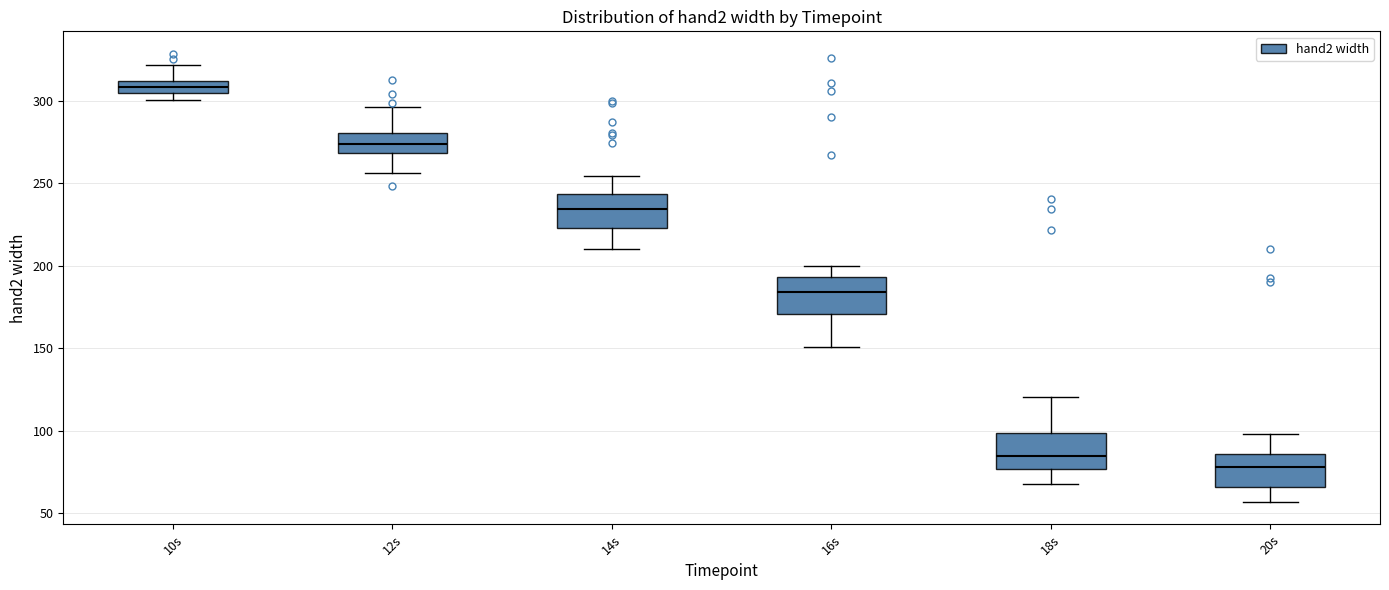

Which box has the lowest median line?

20s